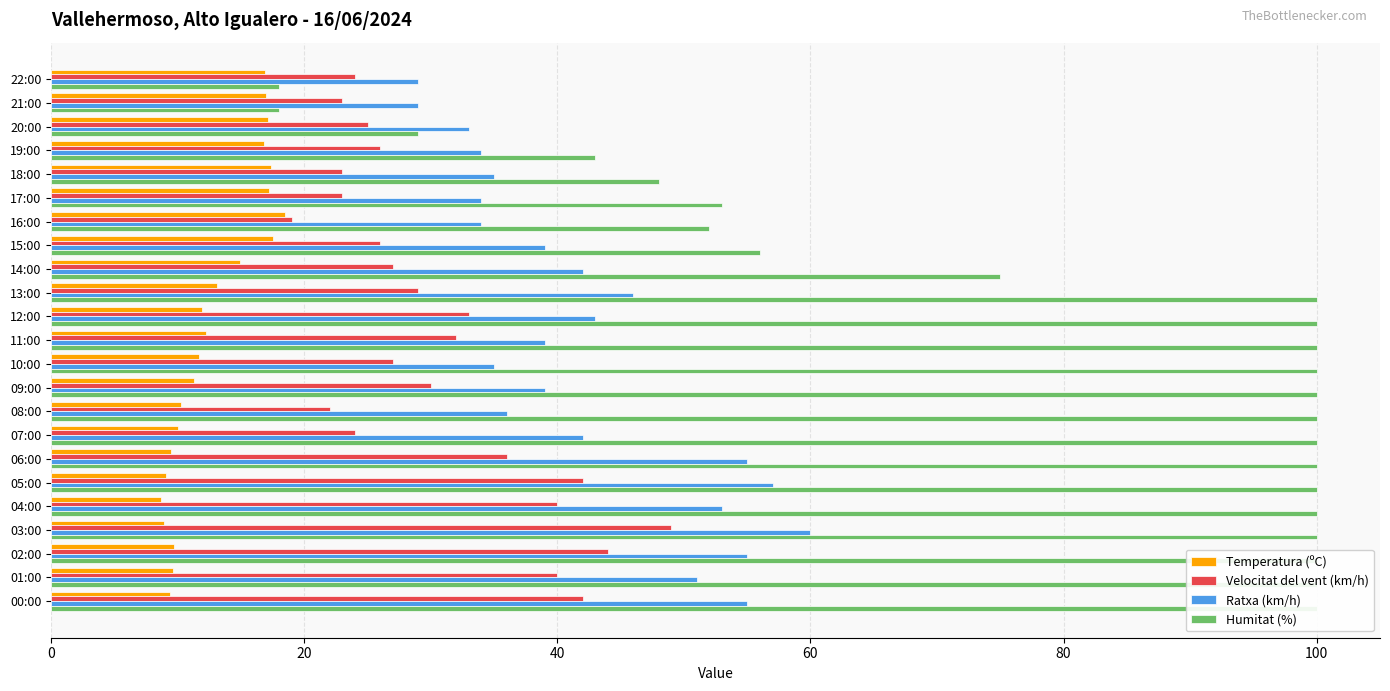

Rank the series by their average value, from lowest to highest.

Temperatura (ºC), Velocitat del vent (km/h), Ratxa (km/h), Humitat (%)